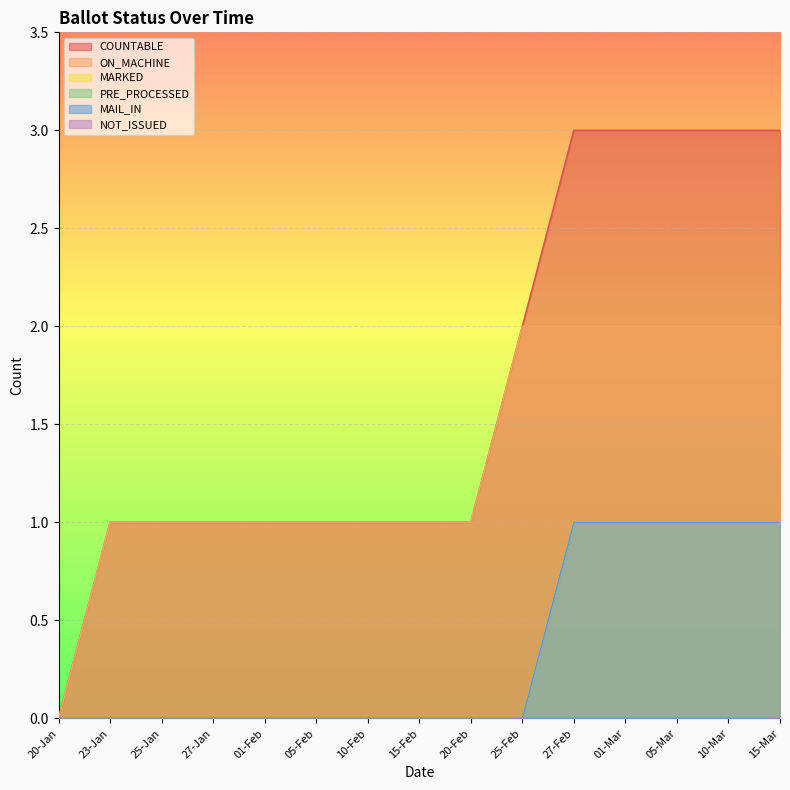

At which label does MAIL_IN reach its minimum?

20-Jan